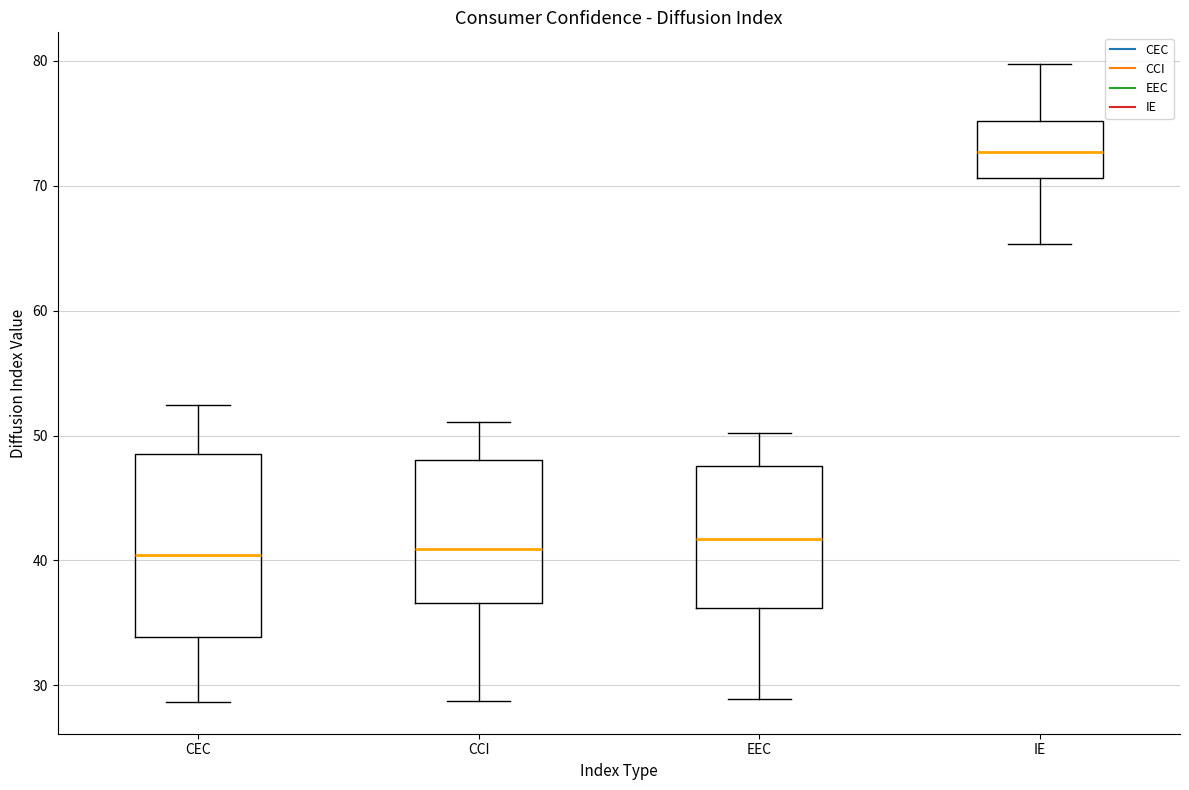

Reading left to right, read every box against the y-axis: the position of its median line, the range the box covers, and the ends of its whiskers. The values are not printed on the chart, so give them approximately, as read against the axis.

CEC: median 40, box 34 to 49, whiskers 29 to 52
CCI: median 41, box 37 to 48, whiskers 29 to 51
EEC: median 42, box 36 to 48, whiskers 29 to 50
IE: median 73, box 71 to 75, whiskers 65 to 80